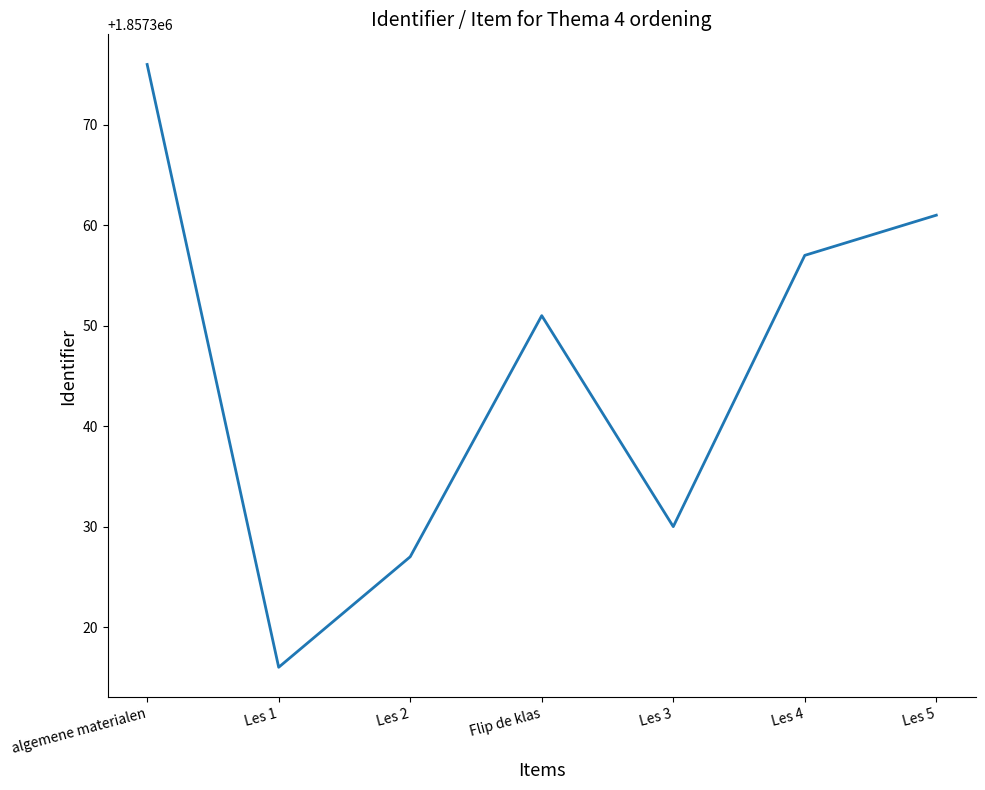

How many lines are shown in the chart?

1